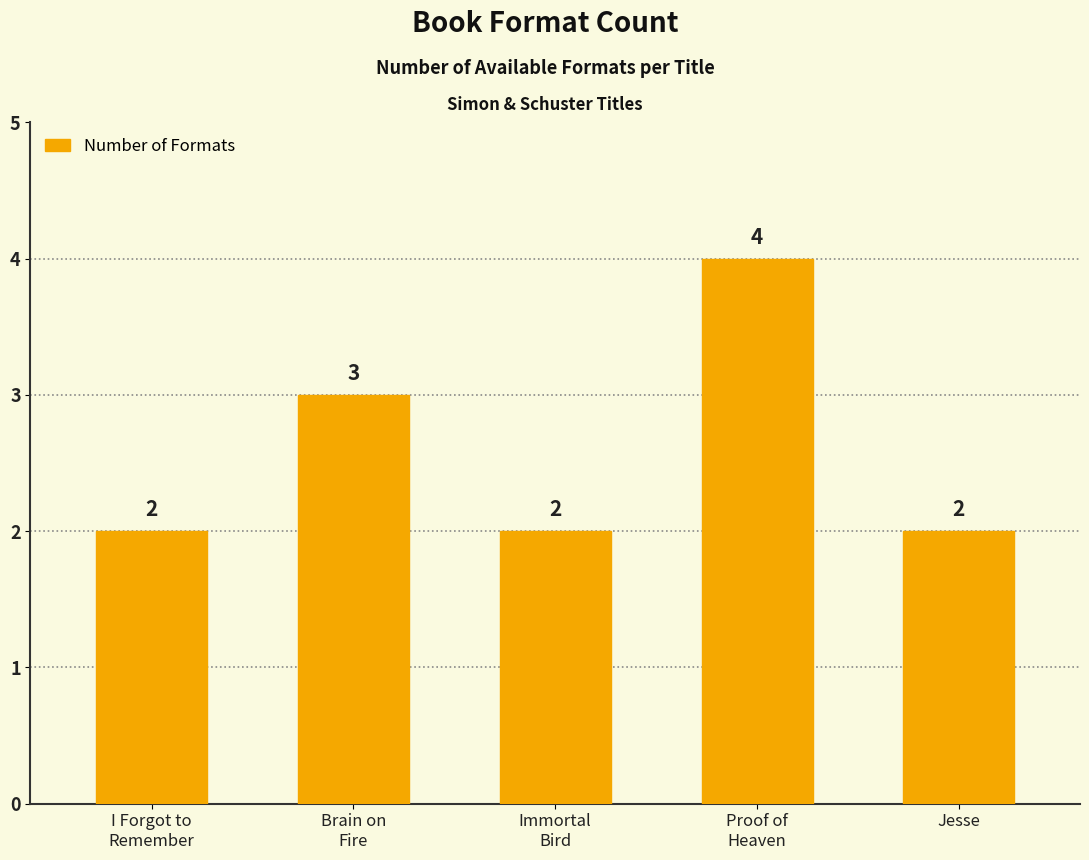

Are the bars grouped side by side (vs. stacked)?

No